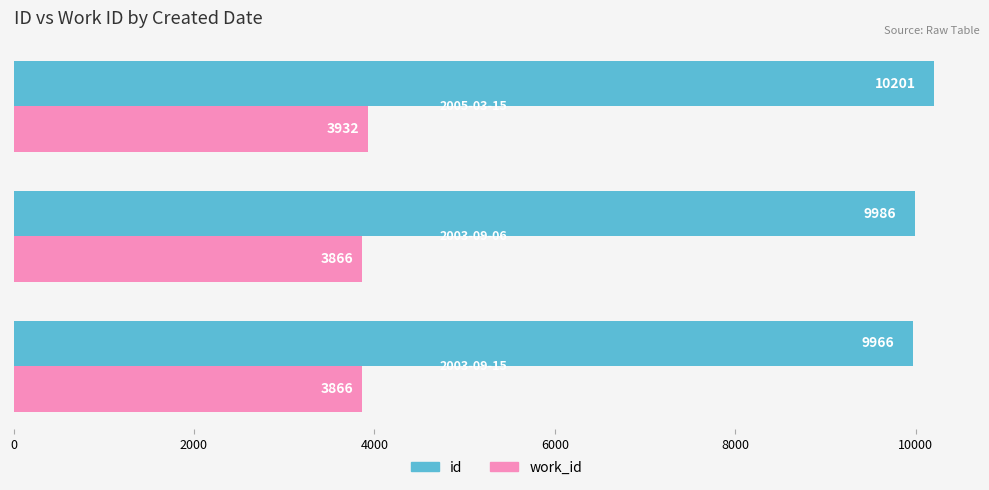

What is the average value of the id series?

10051